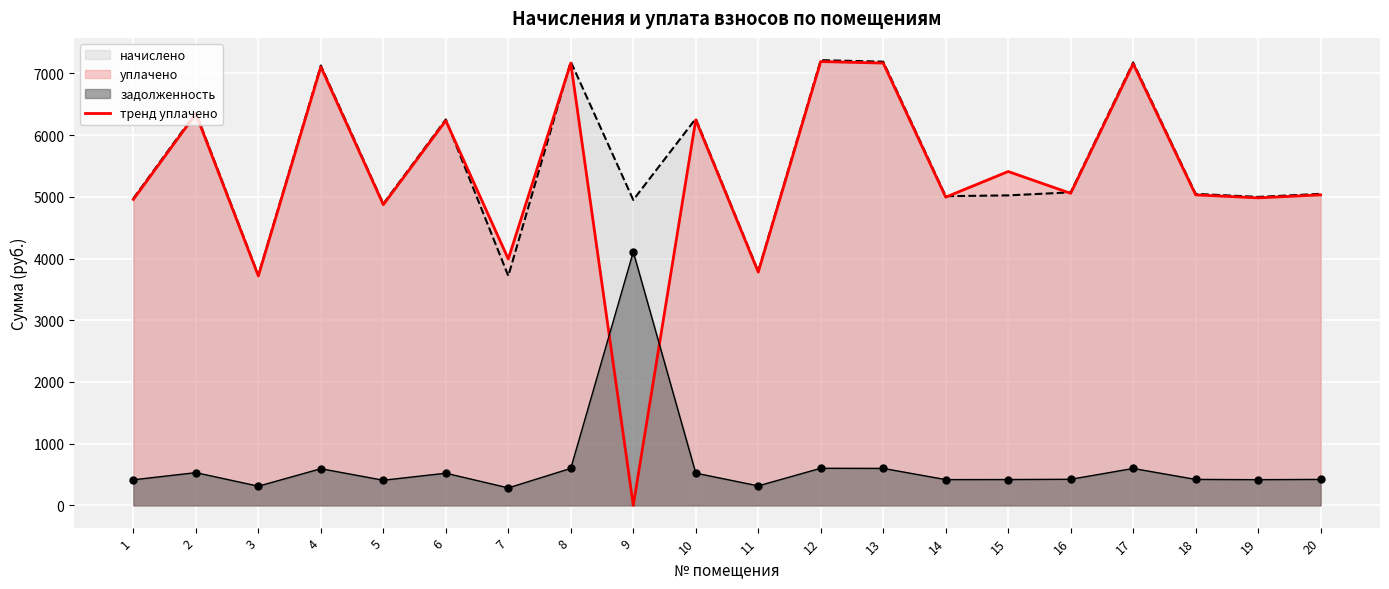

What is the ratio of the value at 17 to the value at 19?

1.4